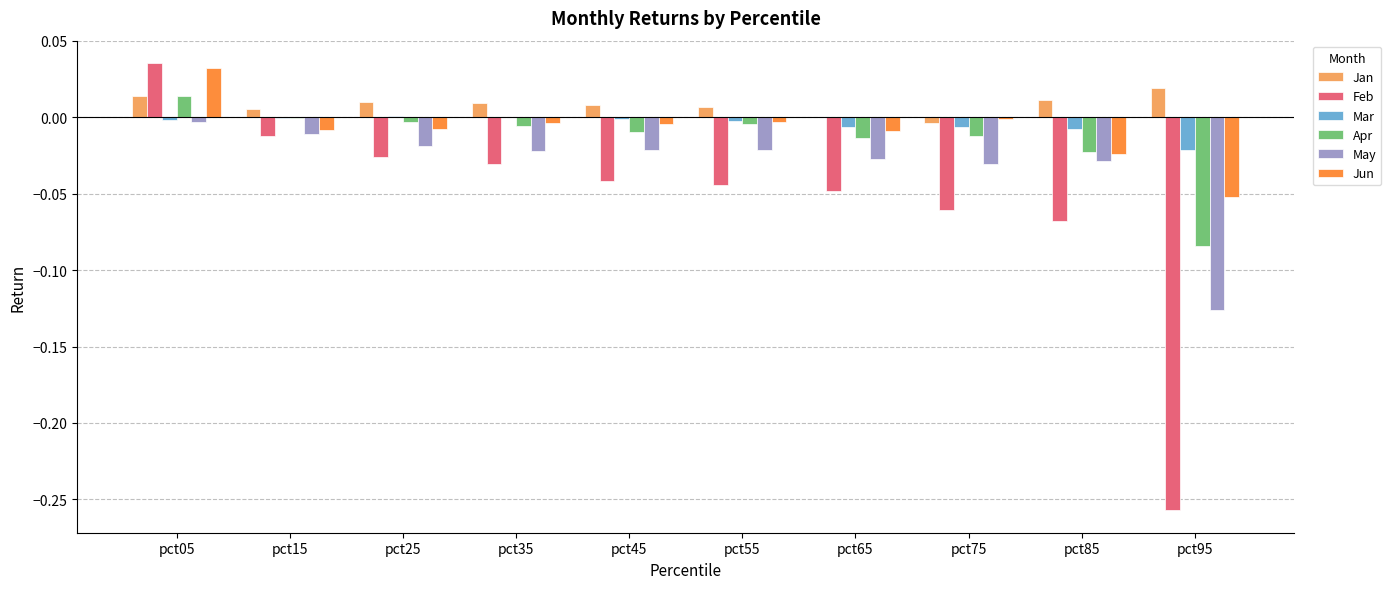

True or false: May has a value of -0.0 at pct65.

True